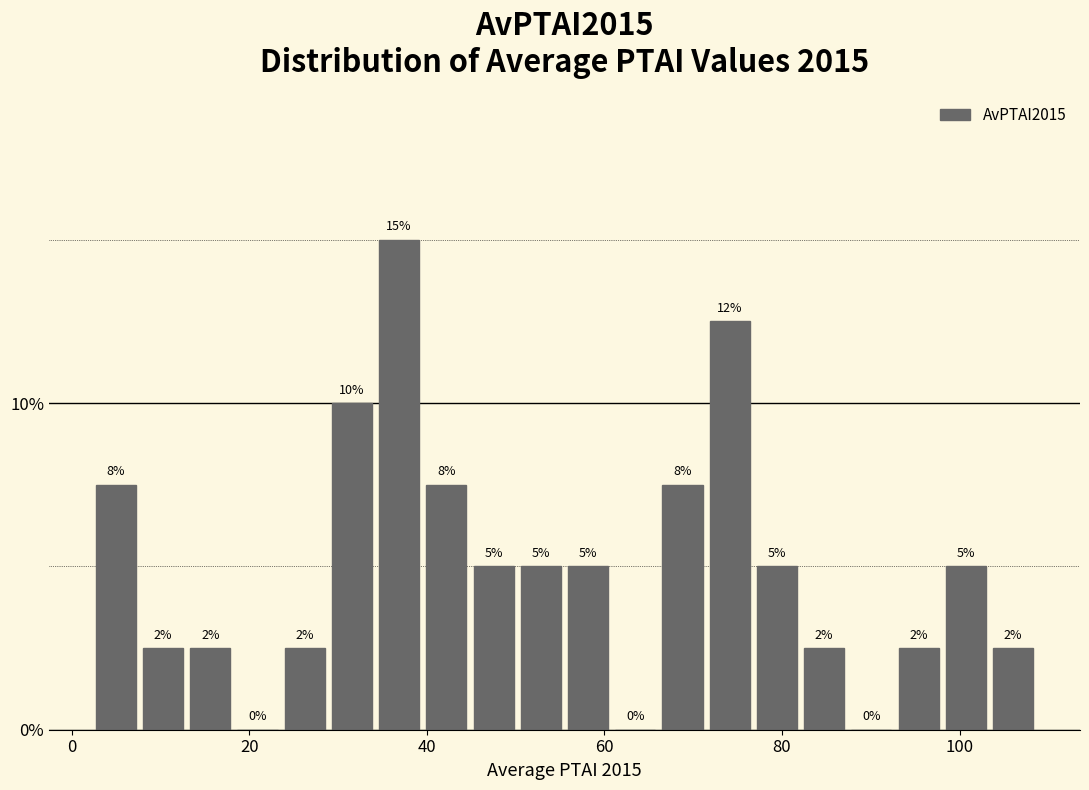

Read against the x-axis, roughly where is the centre of the tallest bar?

36